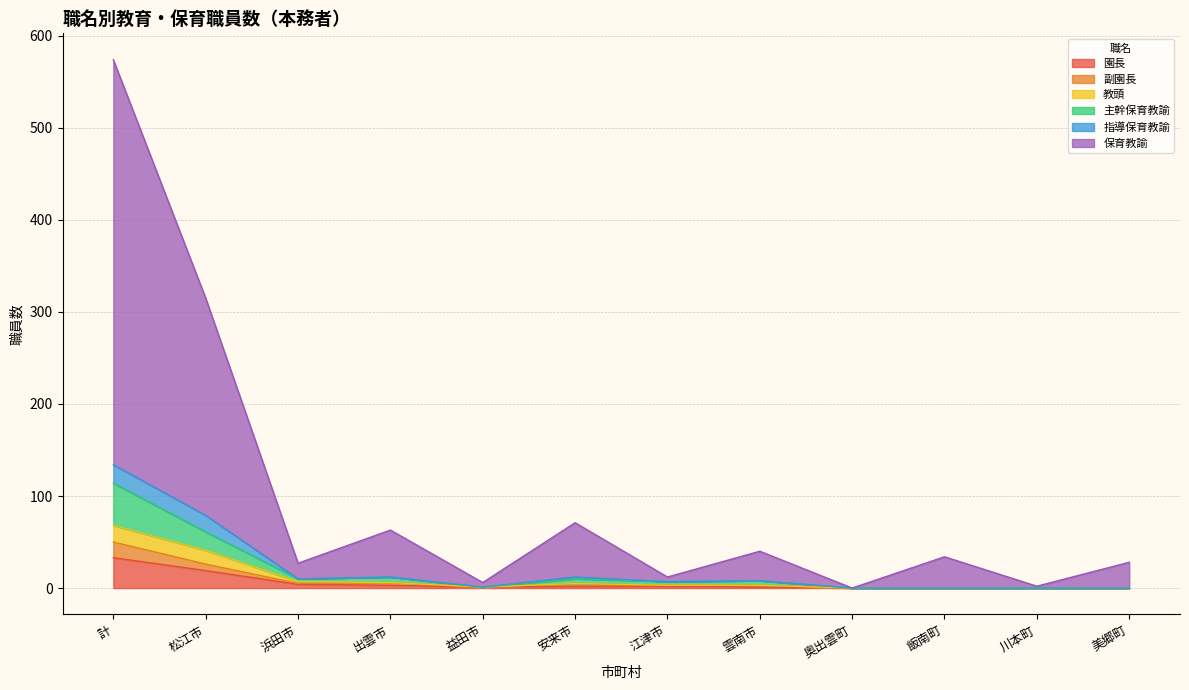

At 奥出雲町, list the series in order from largest to smallest.

園長, 副園長, 主幹保育教諭